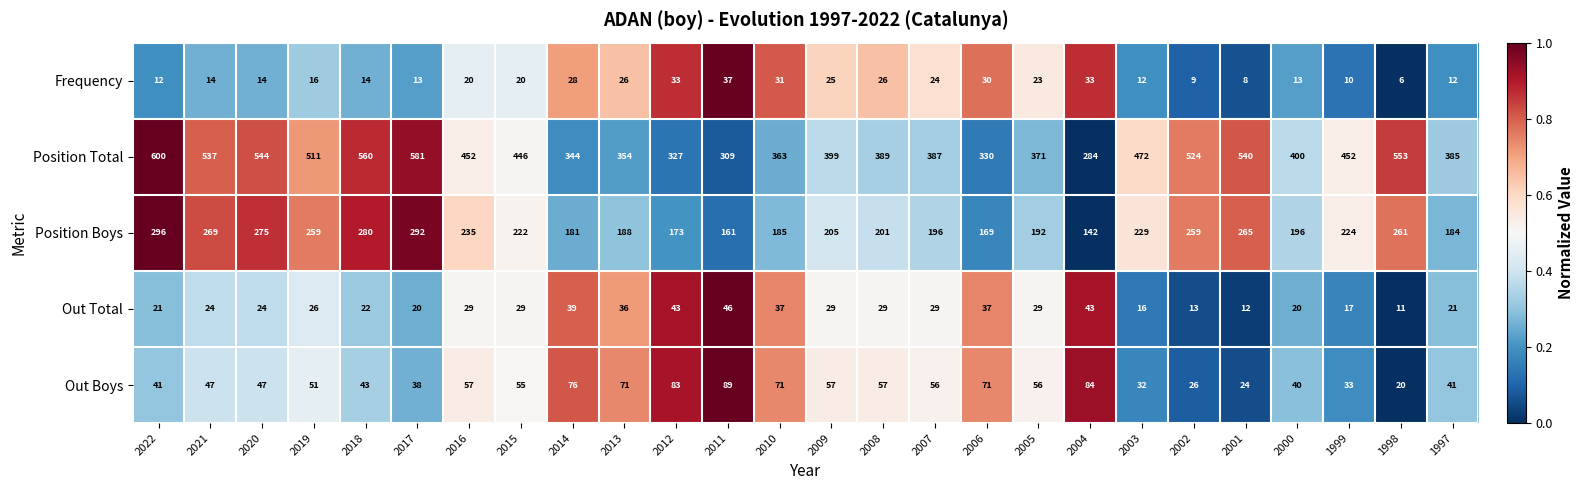

What is the difference between the Position Boys values at 2008 and 2006?

32